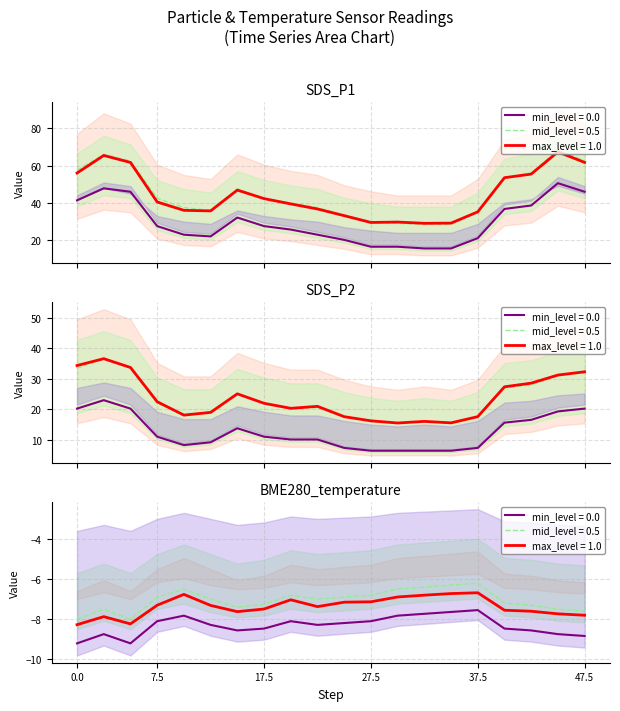

What is the difference between the highest and lowest values at 02:30?

54.5